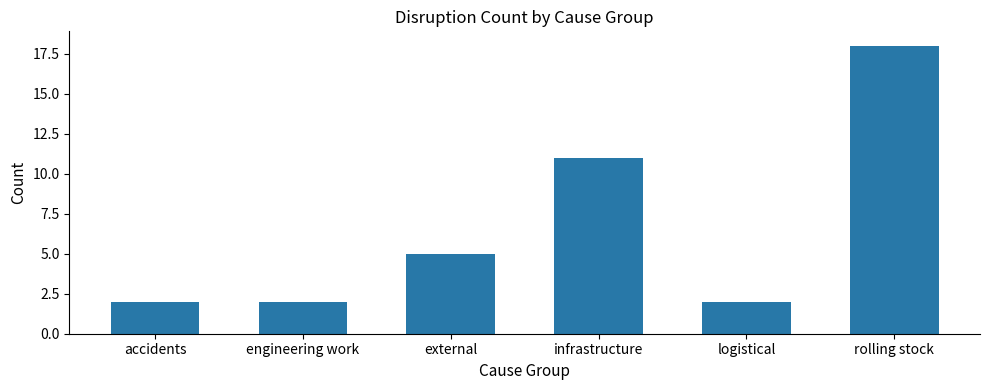

Count the number of categories in the chart.

6